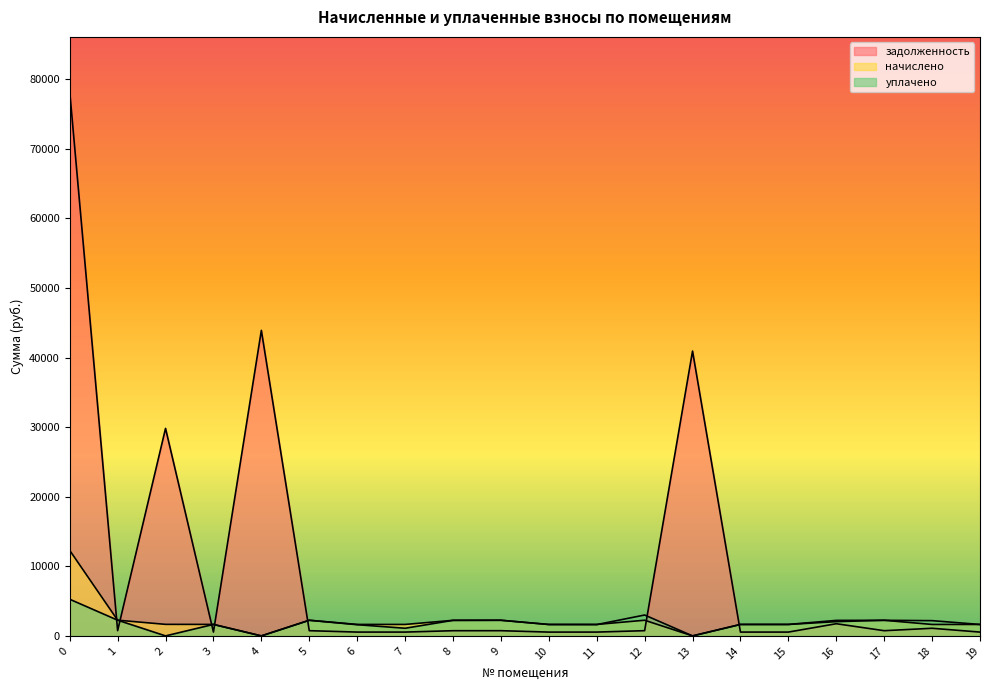

Reading left to right, transcribe all the data shown in this chart.

задолженность: 0=78243.7	1=752.6	2=29815.0	3=550.2	4=43898.1	5=748.9	6=549.0	7=549.0	8=746.4	9=748.9	10=546.5	11=549.0	12=750.2	13=40924.4	14=549.0	15=549.0	16=1750.0	17=748.5	18=1095.4	19=547.7
начислено: 0=12288.4	1=2257.9	2=1658.1	3=1650.6	4=0.0	5=2246.8	6=1646.9	7=1646.9	8=2235.6	9=2246.8	10=1639.4	11=1646.9	12=2250.5	13=0.0	14=1646.9	15=1646.9	16=2228.2	17=2243.0	18=1643.2	19=1643.2
уплачено: 0=5264.9	1=2257.9	2=0.0	3=1650.6	4=0.0	5=2246.8	6=1611.6	7=1097.9	8=2235.6	9=2246.8	10=1639.4	11=1623.9	12=3000.7	13=0.0	14=1646.9	15=1646.9	16=2050.3	17=2243.0	18=2190.9	19=1643.2